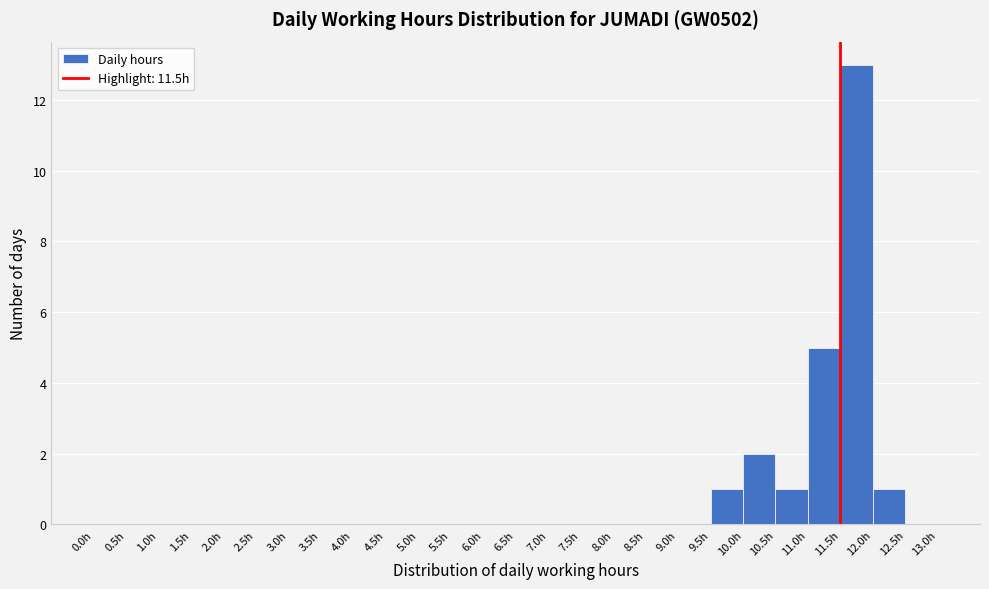

How tall is the bar that spans 11.0 to 11.5 on the x-axis? The values are not printed on the chart, so give them approximately, as read against the axis.

5